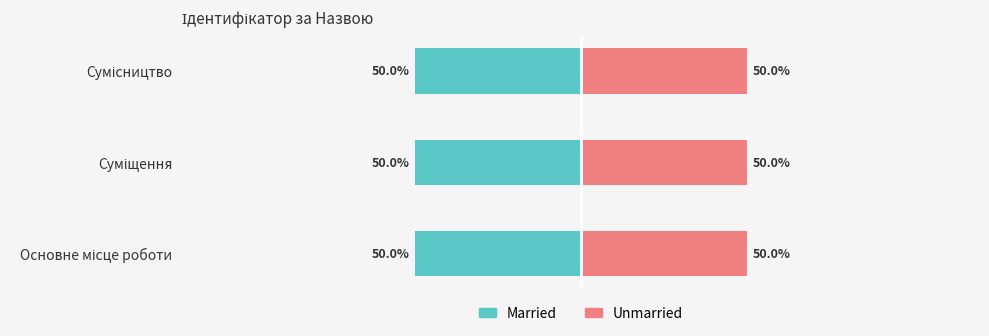

At which label is Unmarried closest to 2?

Суміщення